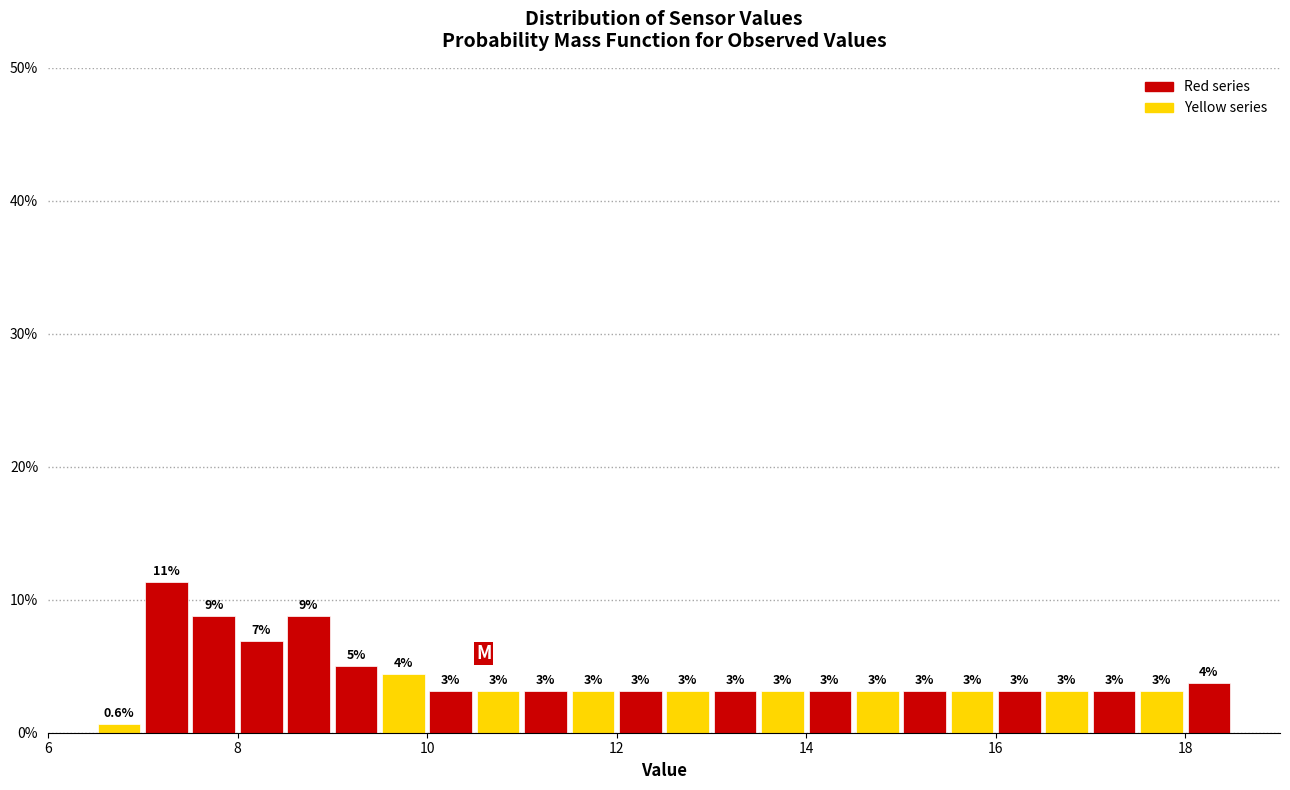

Read against the x-axis, roughly where is the centre of the tallest bar?

7.2